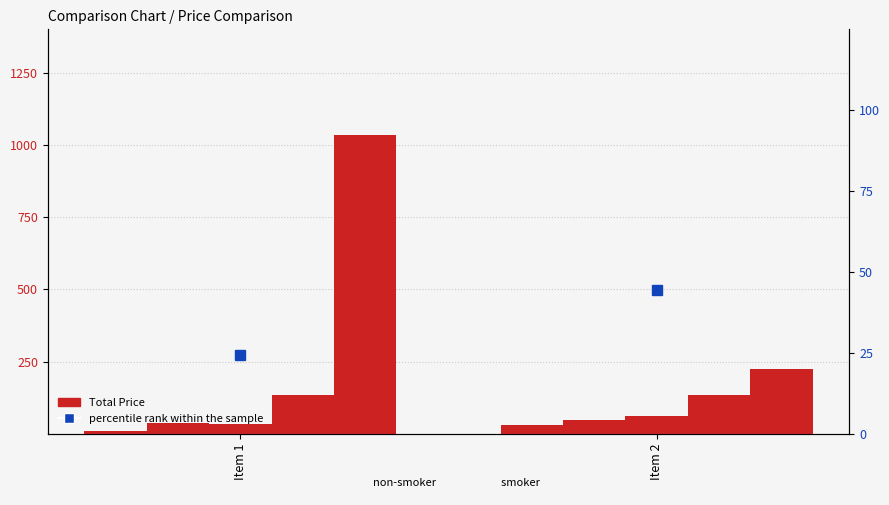

Reading left to right, extract all data points from this chart.

COMPANY-1: Item 1=10.0	Item 2=30.0
COMPANY-2: Item 1=36.0	Item 2=48.0
COMPANY-3: Item 1=35.0	Item 2=60.0
COMPANY-4: Item 1=134.0	Item 2=135.0
COMPANY-5: Item 1=1035.0	Item 2=224.0
percentile rank within the sample: Item 1=24.2	Item 2=44.4